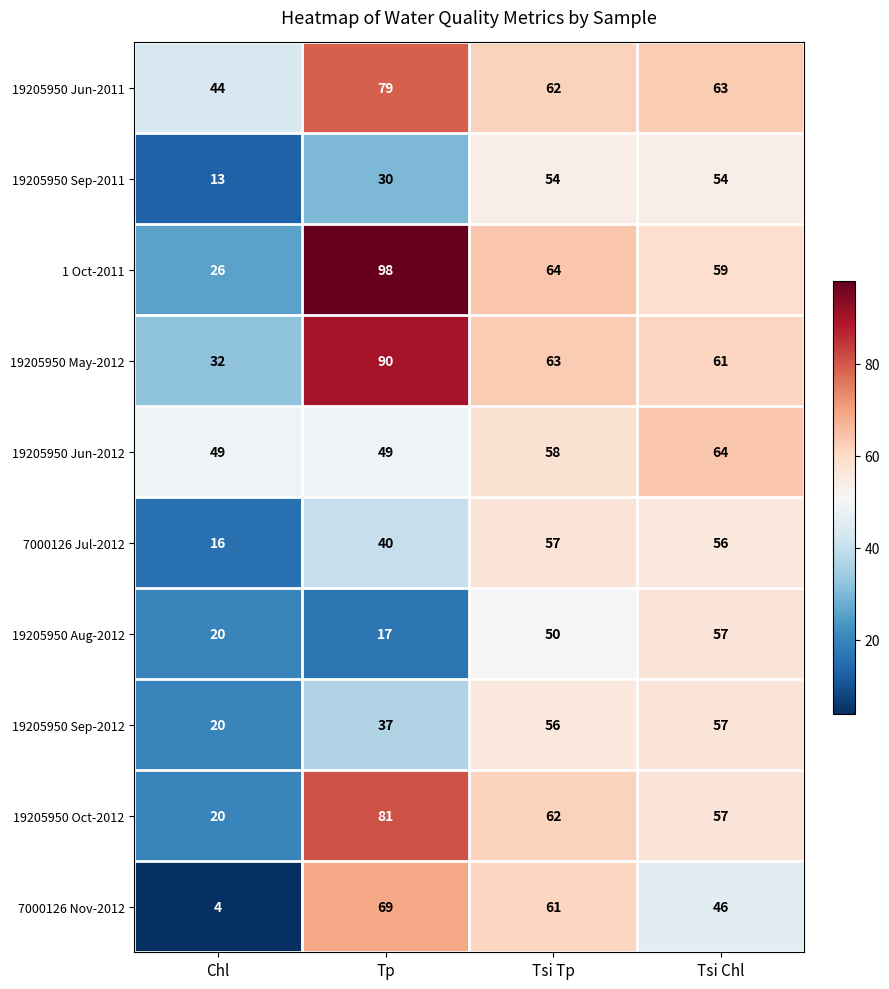

At how many categories does at least one series exceed 77?

1